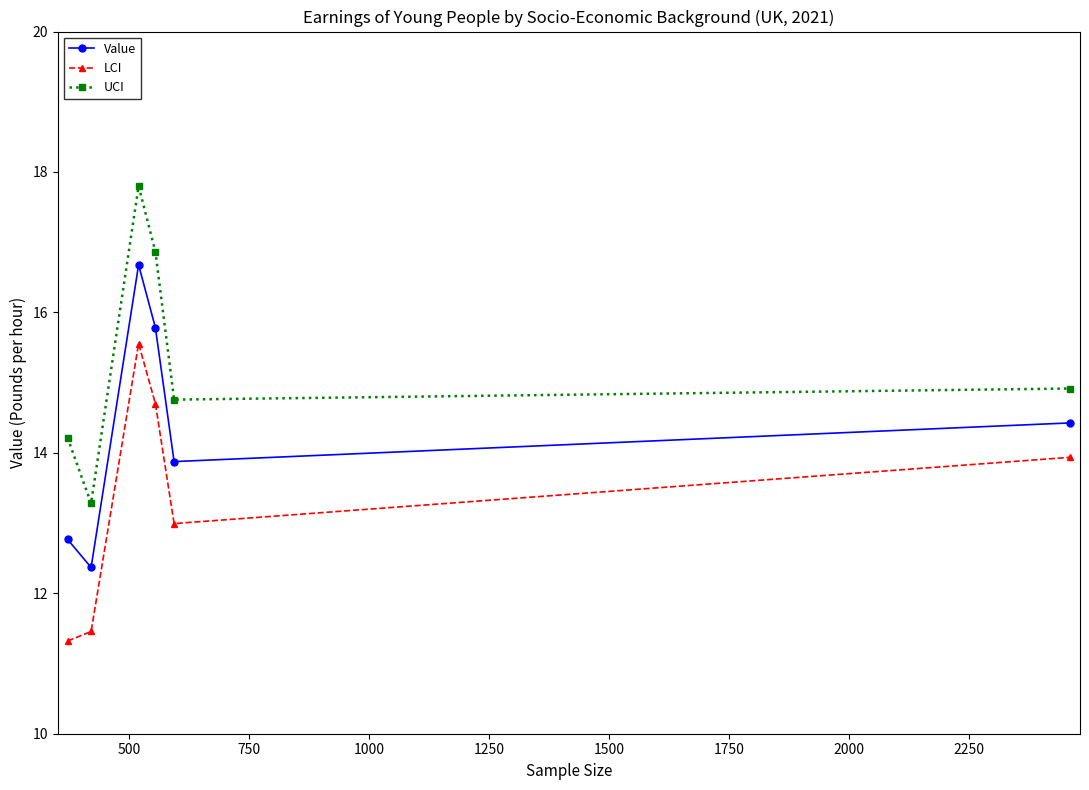

Which series has the largest total across all categories?

UCI